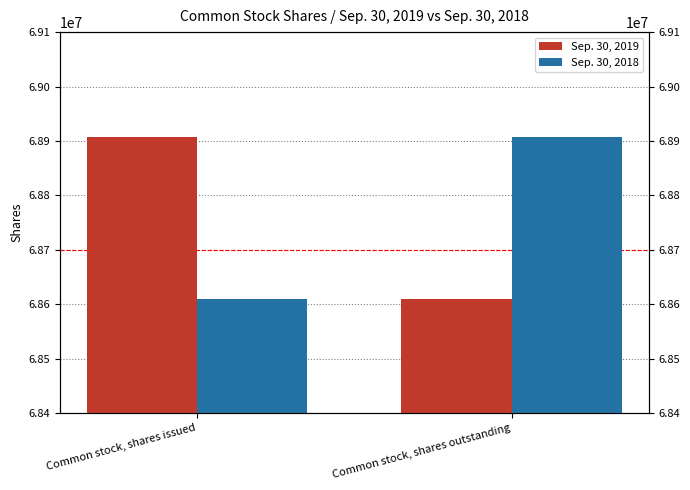

What is the label of the 2nd bar from the left?

Common stock, shares outstanding